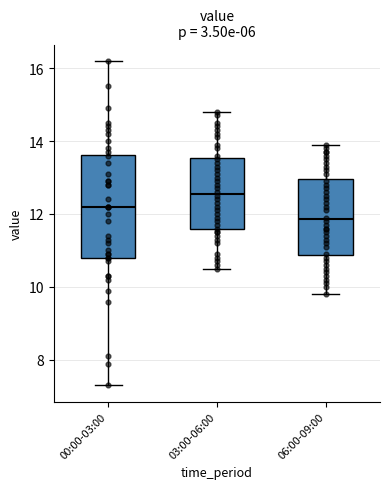

Where does the upper whisker of the box for 03:00-06:00 end on the y-axis? The values are not printed on the chart, so give them approximately, as read against the axis.

14.8